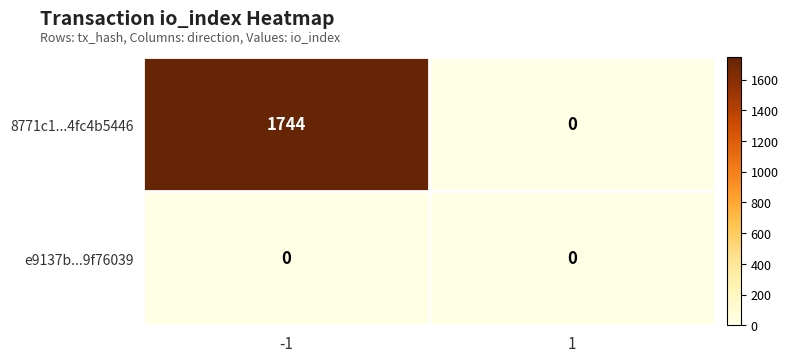

At which category is the sum across all series the highest?

-1